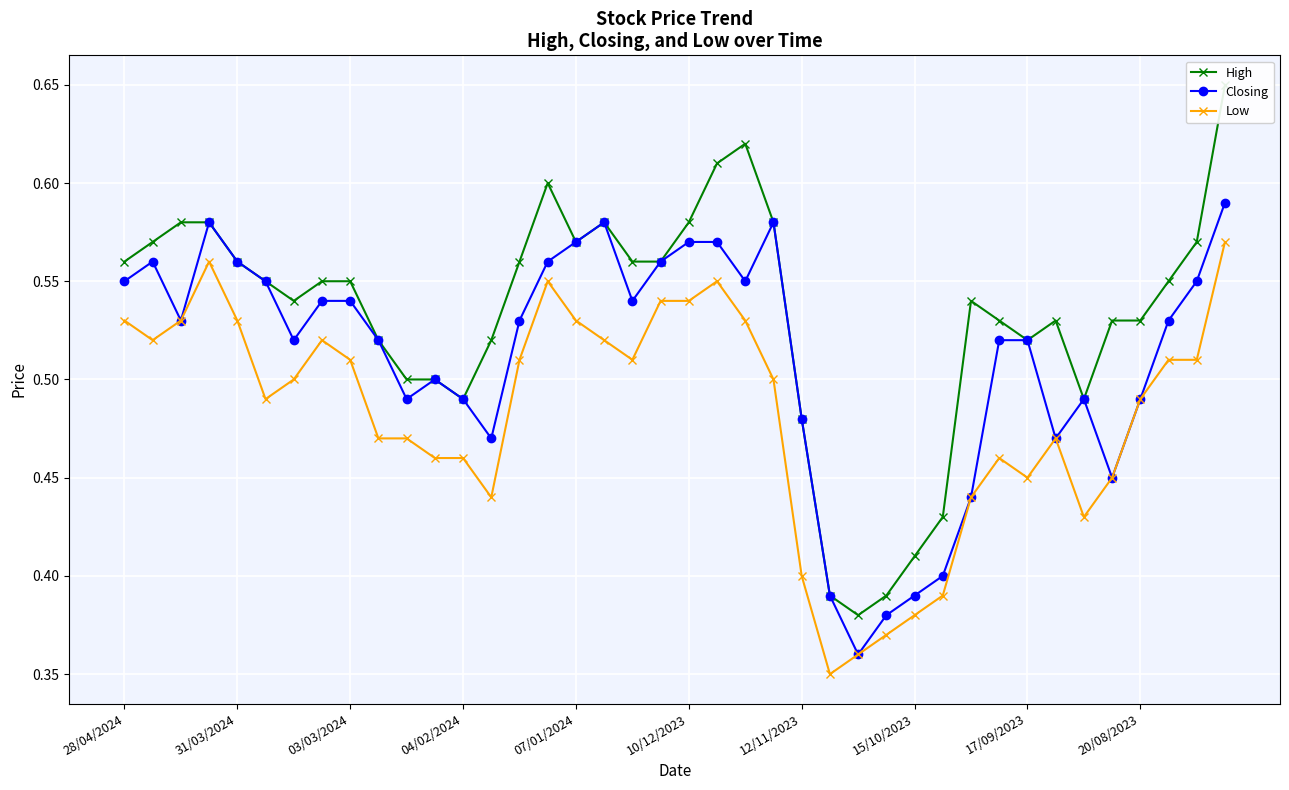

What is the average value of the Closing series?

0.5